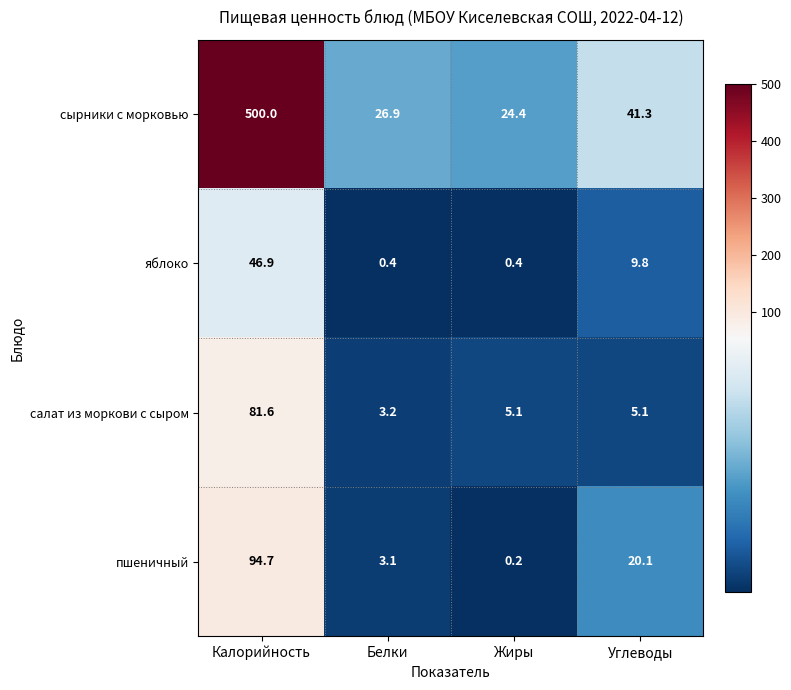

Which category has the lowest value across all series?

Жиры